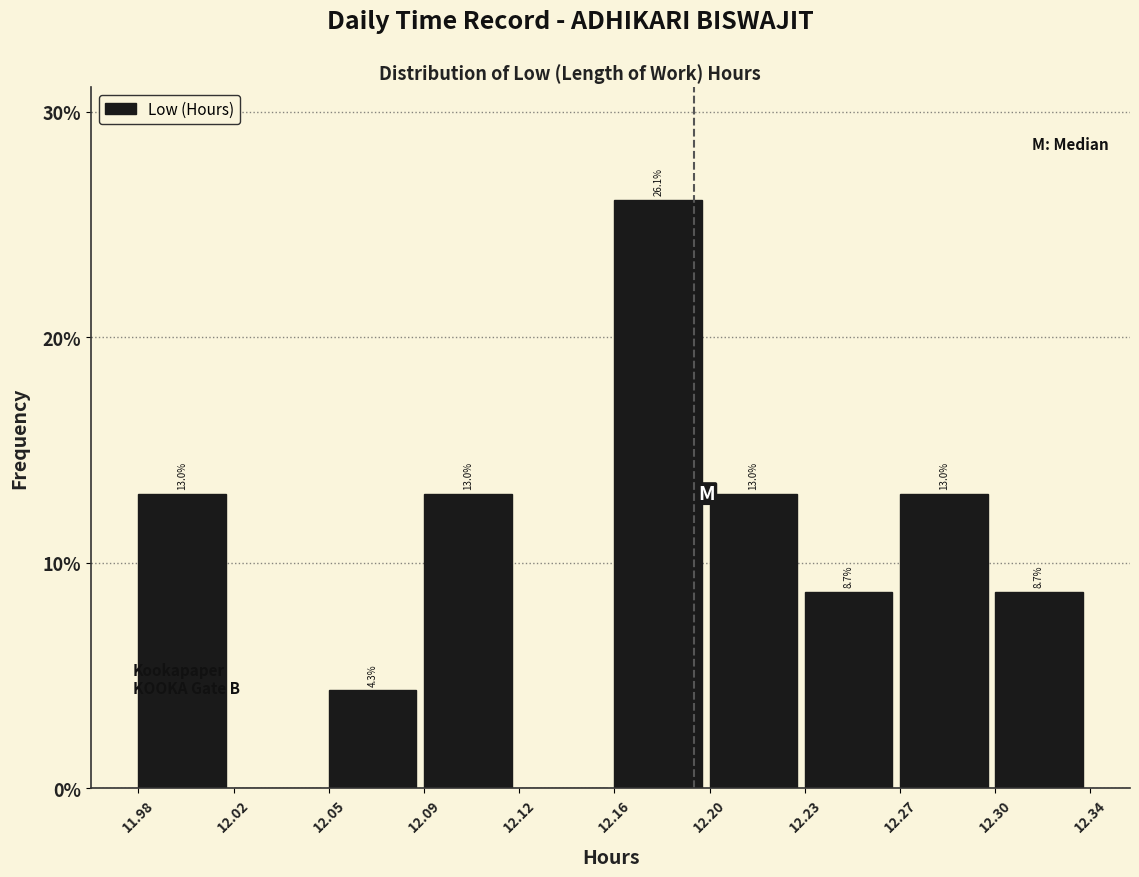

Reading left to right, list all the values displayed in this chart.

11.98=13.0	12.02=0.0	12.05=4.3	12.09=13.0	12.12=0.0	12.16=26.1	12.20=13.0	12.23=8.7	12.27=13.0	12.30=8.7